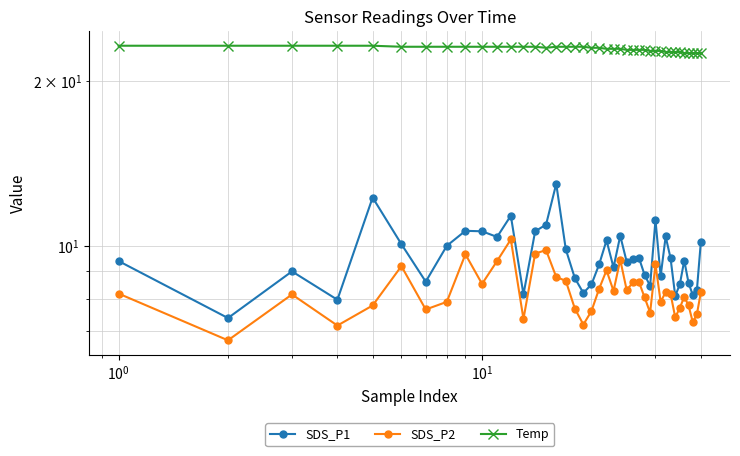

Does the chart have visible grid lines?

Yes